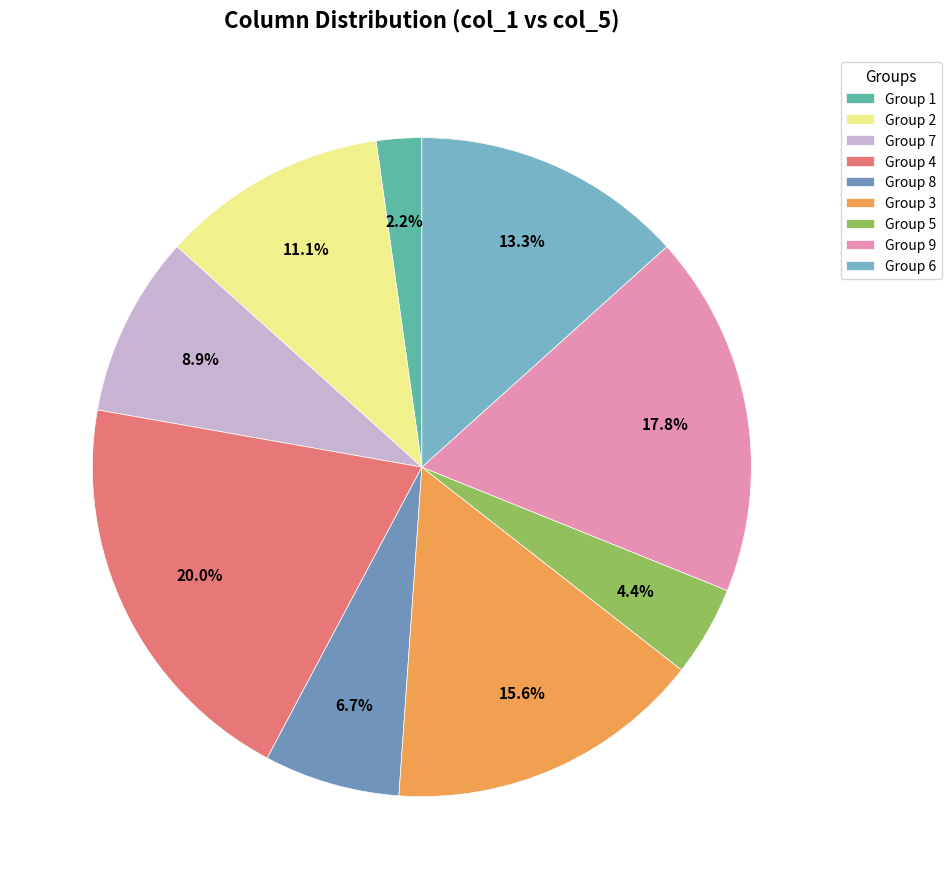

Count the number of slices in the pie.

9